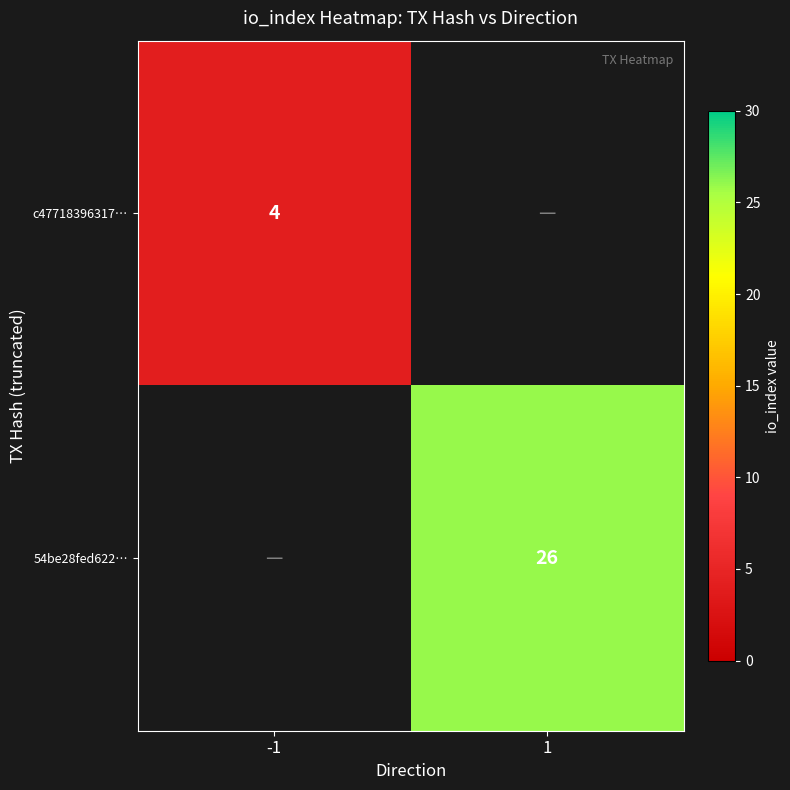

True or false: 54be28fed622… has a value of 37 at 1.

False